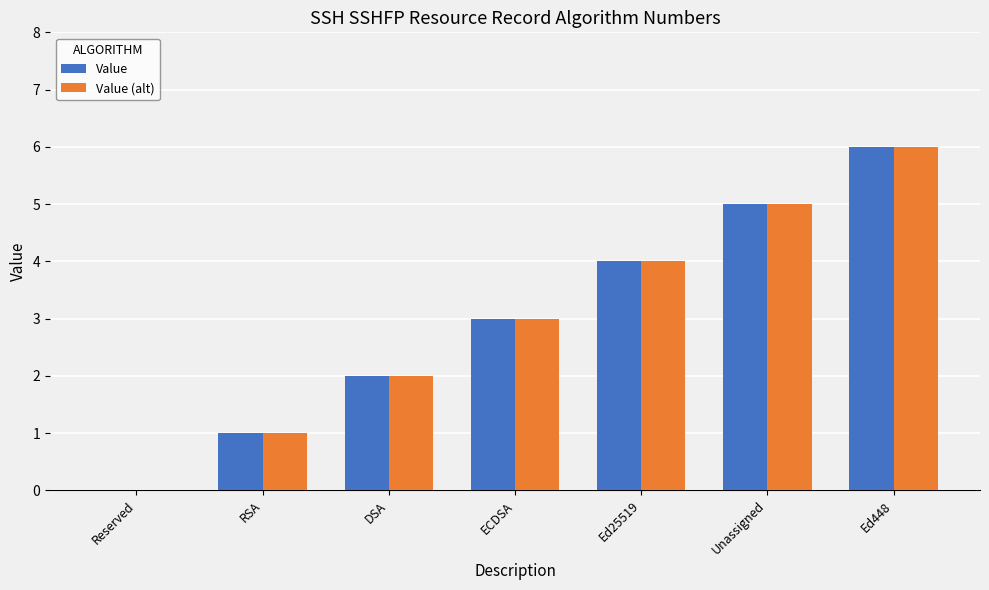

What is the sum of the Value (alt) values at RSA and ECDSA?

4